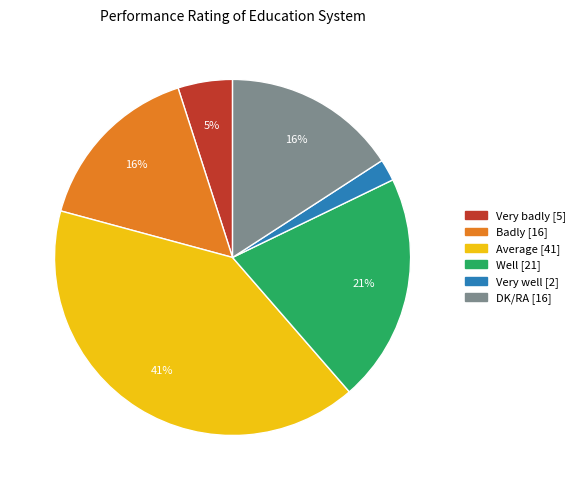

To the nearest percent, what is the combined percentage of Well and Badly?

37%